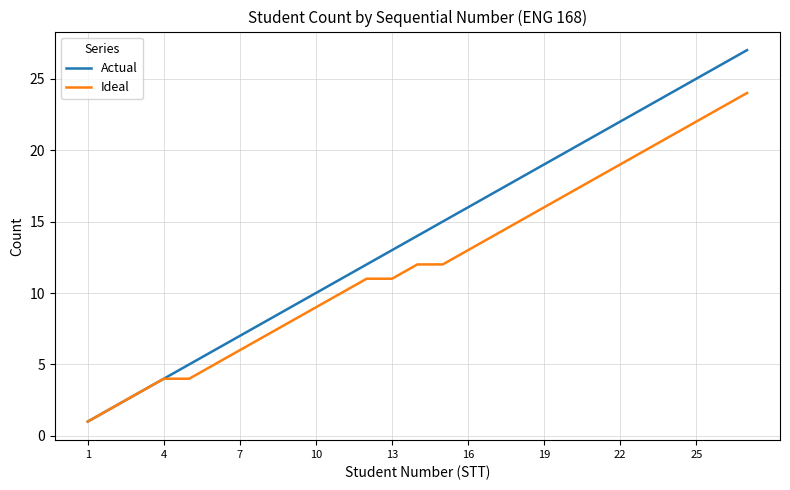

Which series has the largest range (max minus min)?

Actual